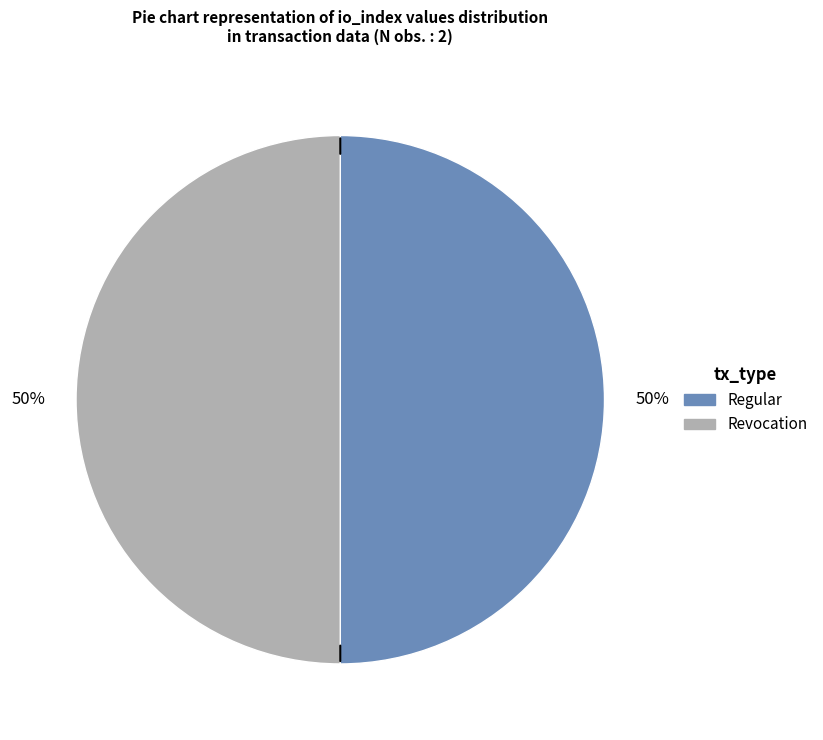

True or false: Revocation accounts for 50% of the total.

True